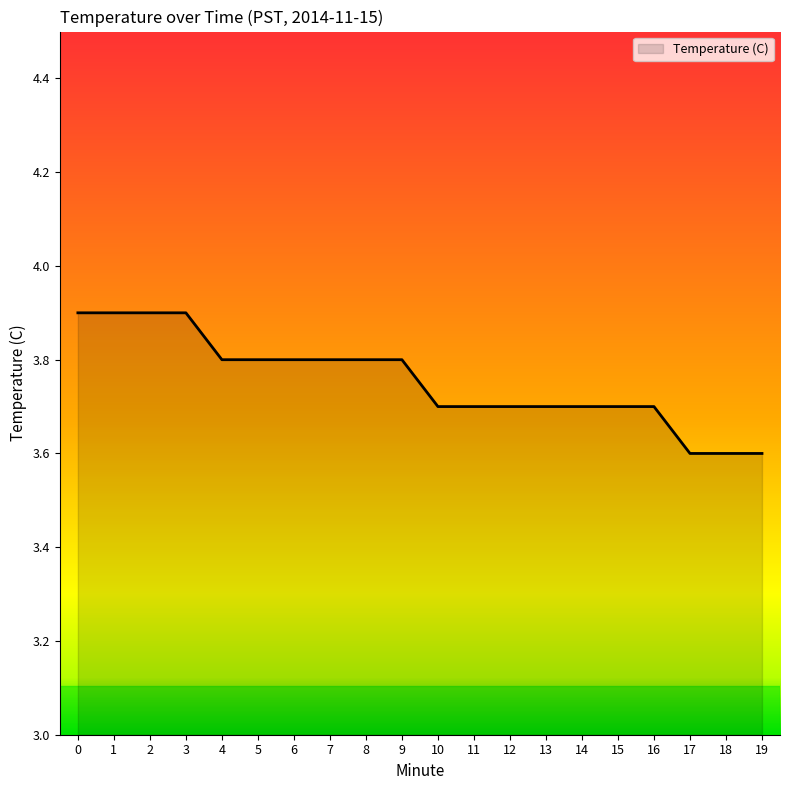

What is the difference between the maximum and minimum values?

0.3